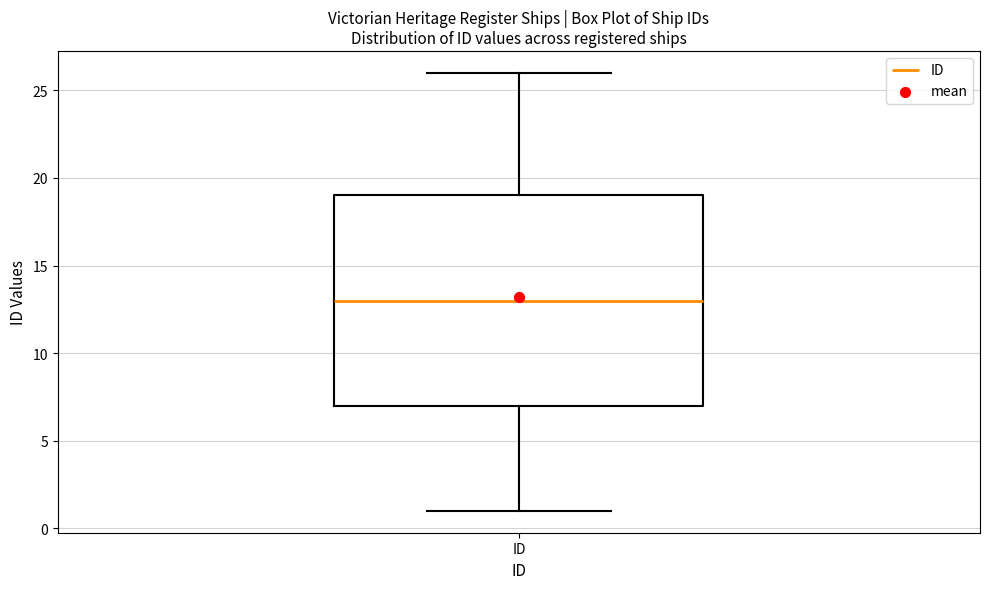

Read this box plot against the y-axis: the position of the median line, the range covered by the box, and the ends of both whiskers. The values are not printed on the chart, so give them approximately, as read against the axis.

median 13, box 7 to 19, whiskers 1 to 26